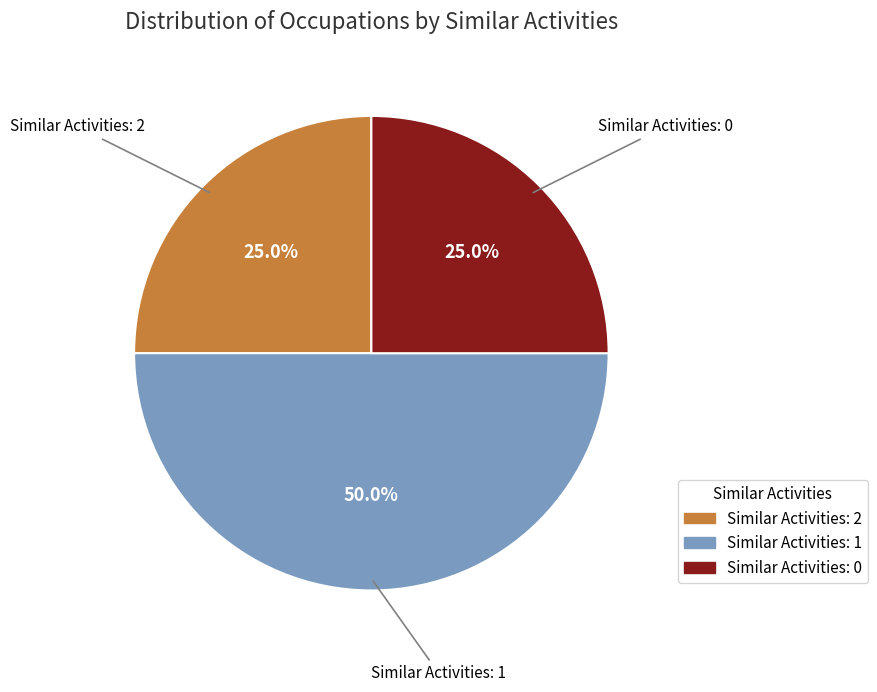

Which slice is the largest?

Similar Activities: 1